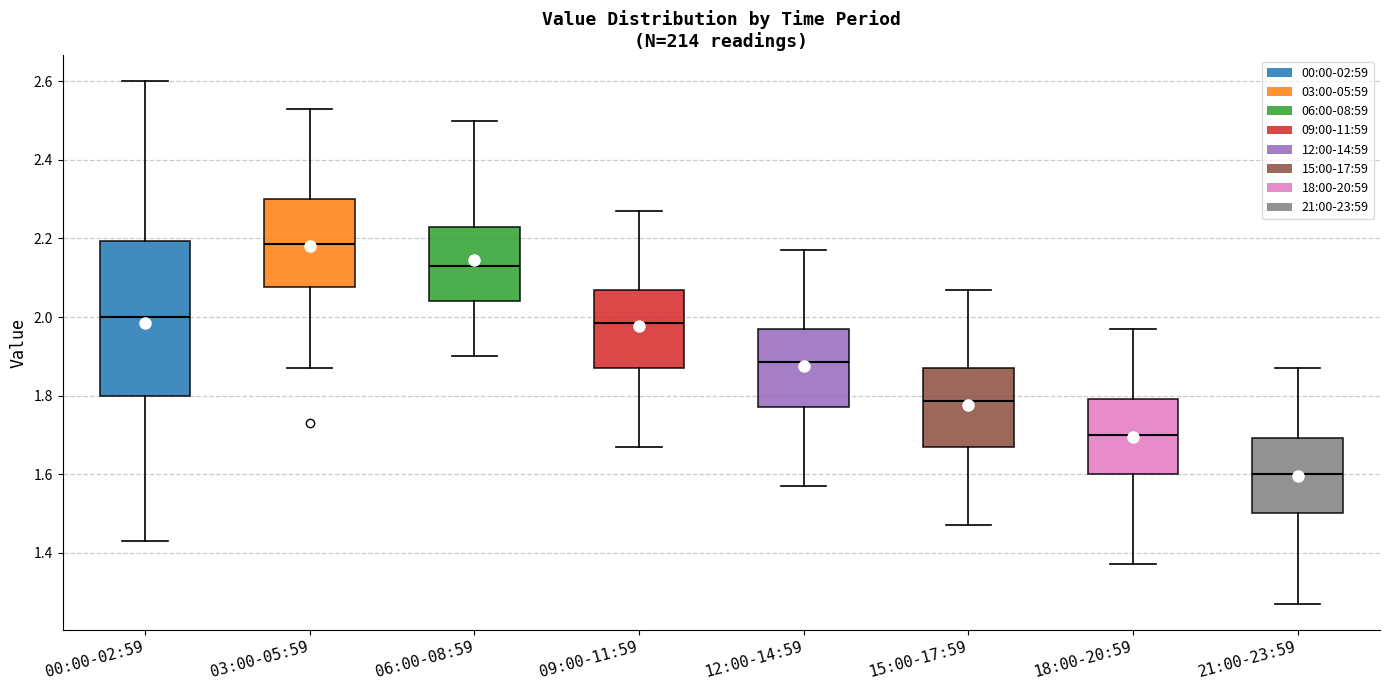

Which box's median line is the highest?

03:00-05:59